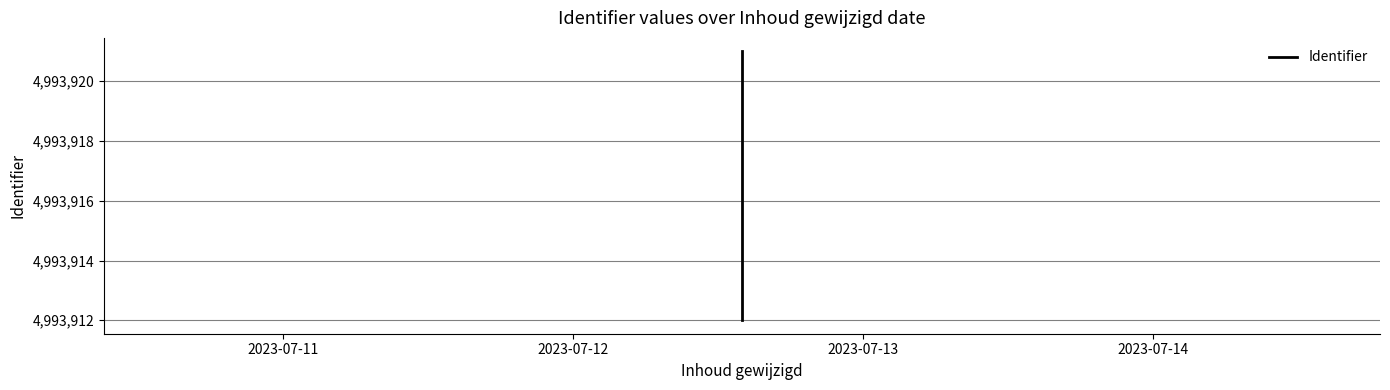

What is the value of the 4th point from the left?

4993921